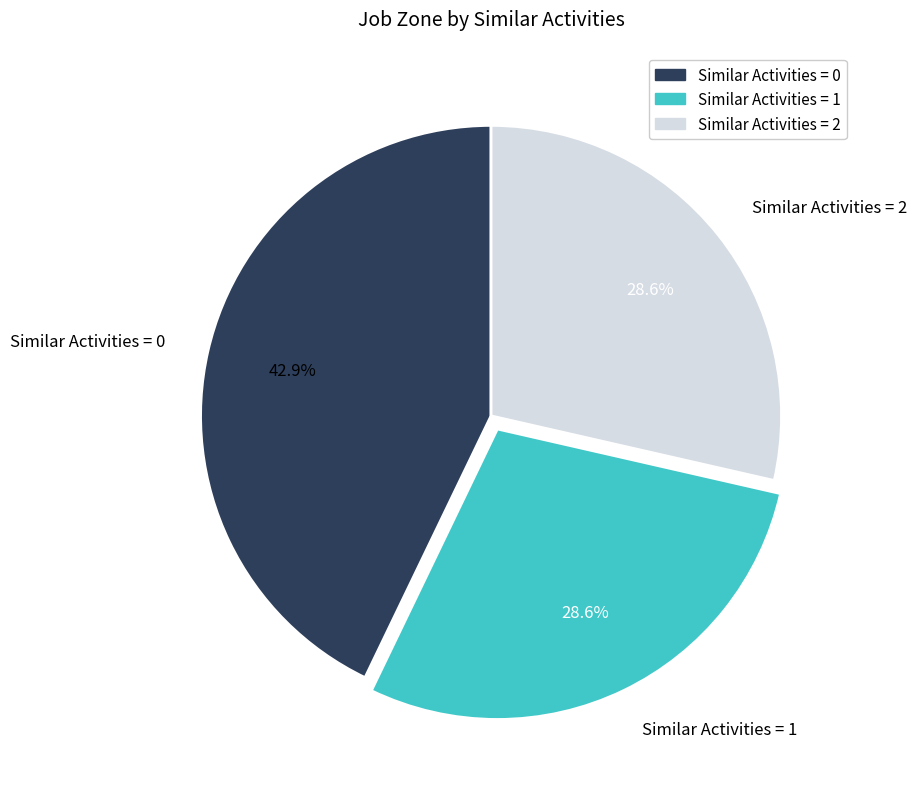

Which has a higher value, Similar Activities = 1 or Similar Activities = 0?

Similar Activities = 0